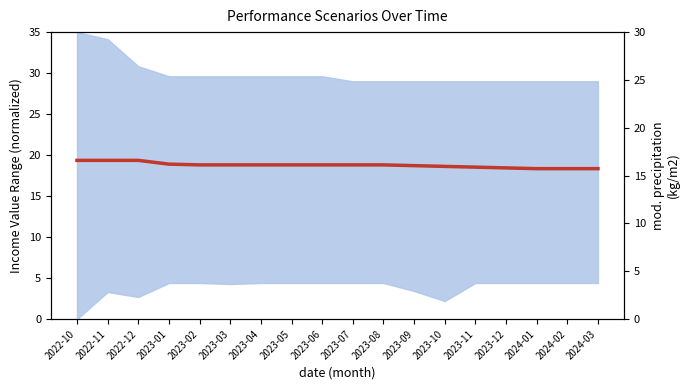

What is the difference between the second highest and second lowest values?

0.9